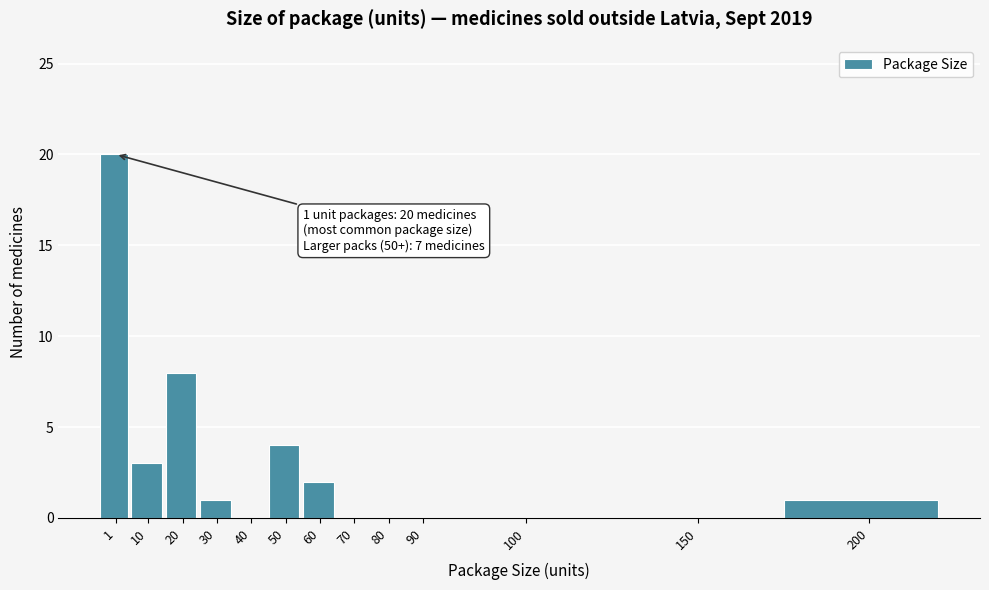

Reading left to right, extract all data points from this chart.

1=20	10=3	20=8	30=1	40=0	50=4	60=2	70=0	80=0	90=0	100=0	150=0	200=1